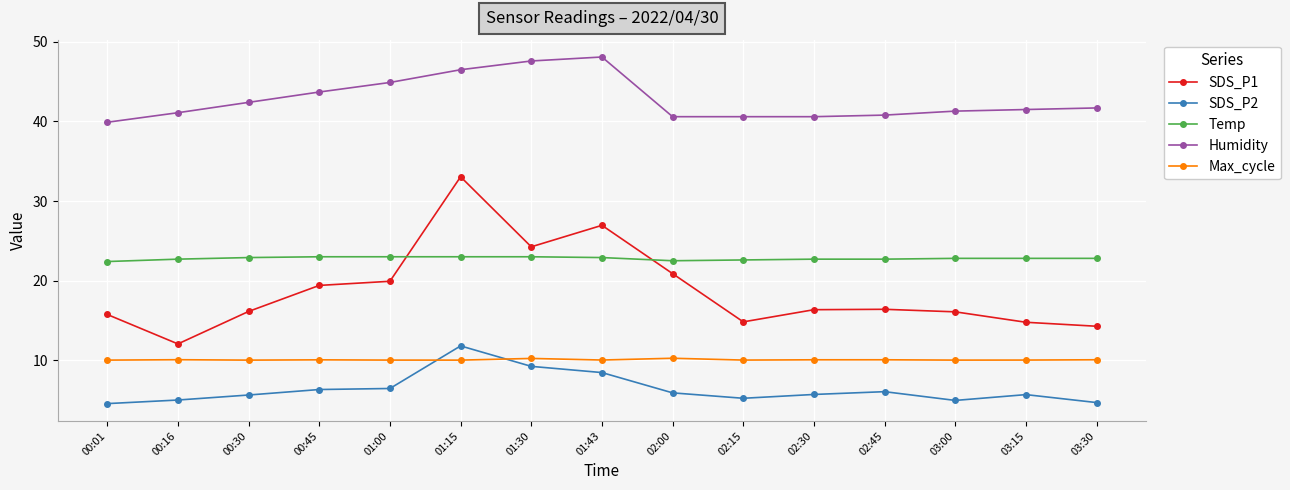

What is the total value across all series at 02:45?

96.0